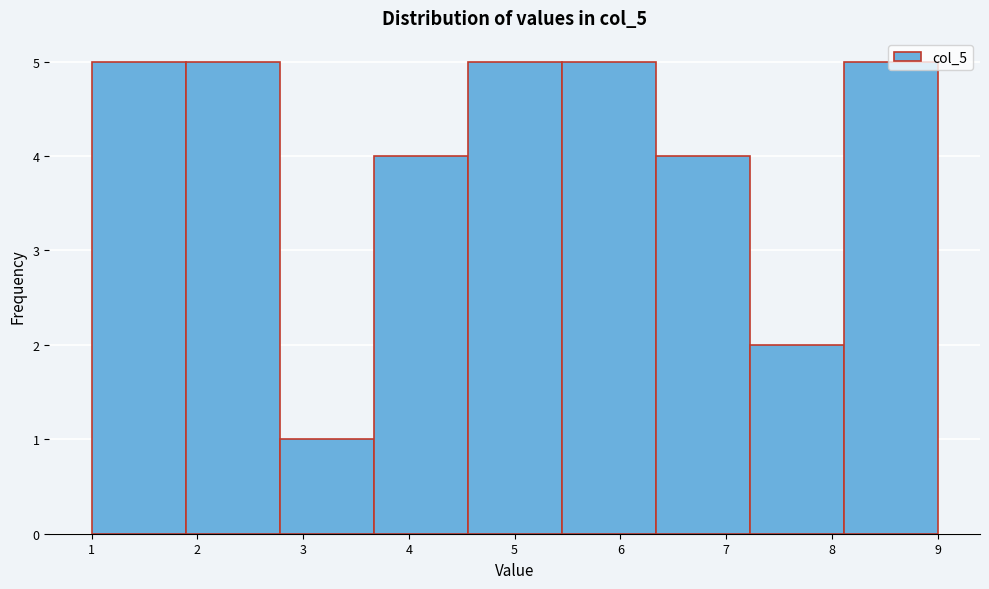

Reading left to right, list every bar in this chart as the range it spans on the x-axis followed by its height. Neither the bar edges nor the heights are printed on the chart, so give them approximately, as read against the axes.

1.0 to 1.9: 5
1.9 to 2.8: 5
2.8 to 3.7: 1
3.7 to 4.6: 4
4.6 to 5.4: 5
5.4 to 6.3: 5
6.3 to 7.2: 4
7.2 to 8.1: 2
8.1 to 9.0: 5